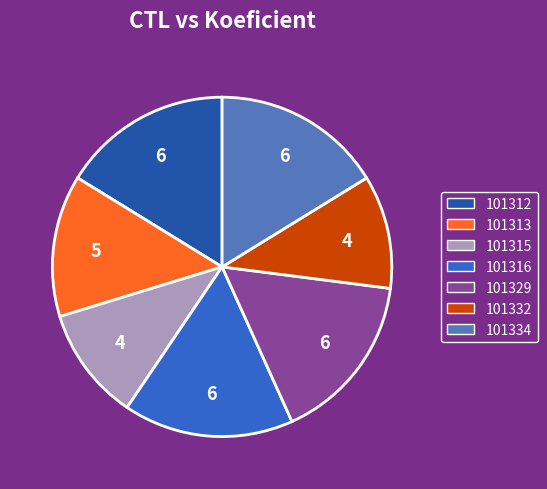

Count the number of slices in the pie.

7